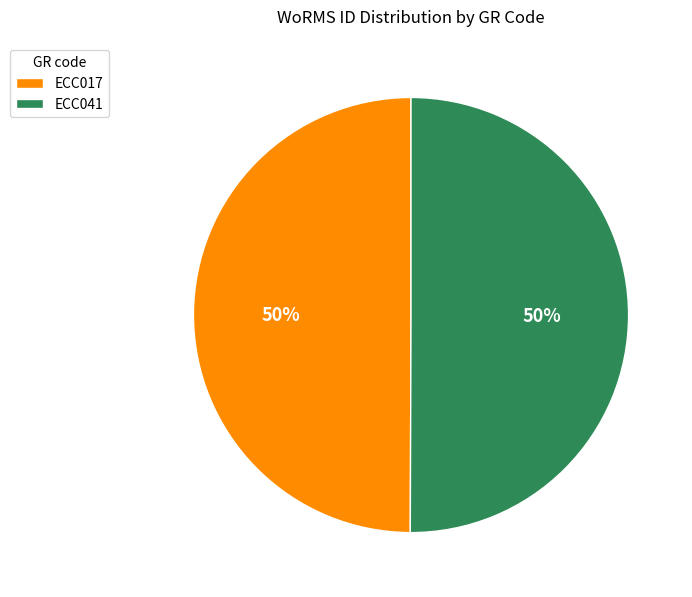

What is the ratio of the value at ECC017 to the value at ECC041?

1.0